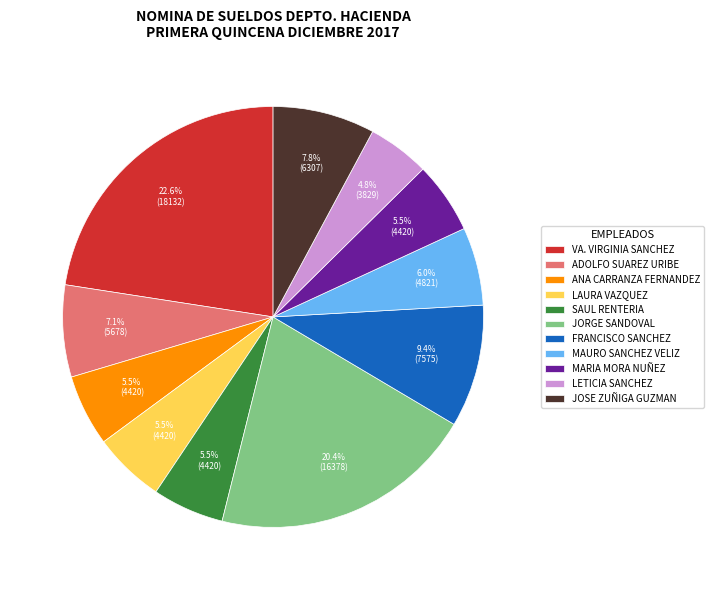

Does any single category account for the majority?

No